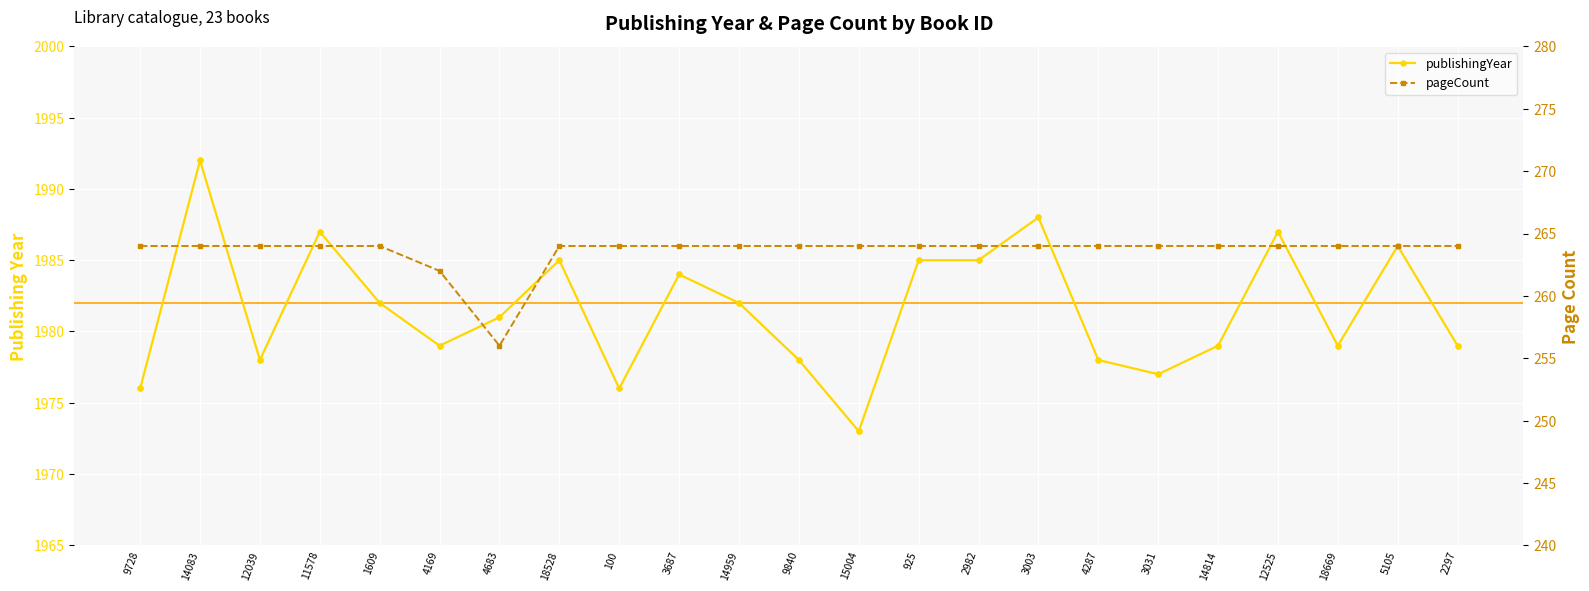

Which series reaches the minimum Y coordinate?

pageCount